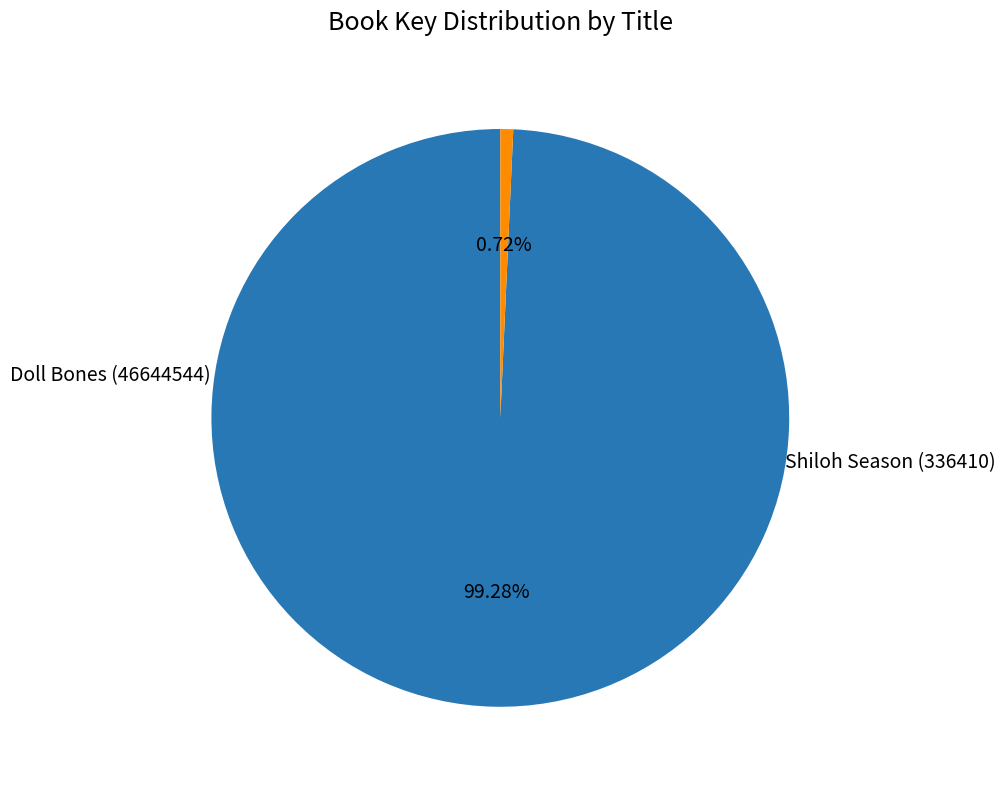

How many slices are in this pie chart?

2